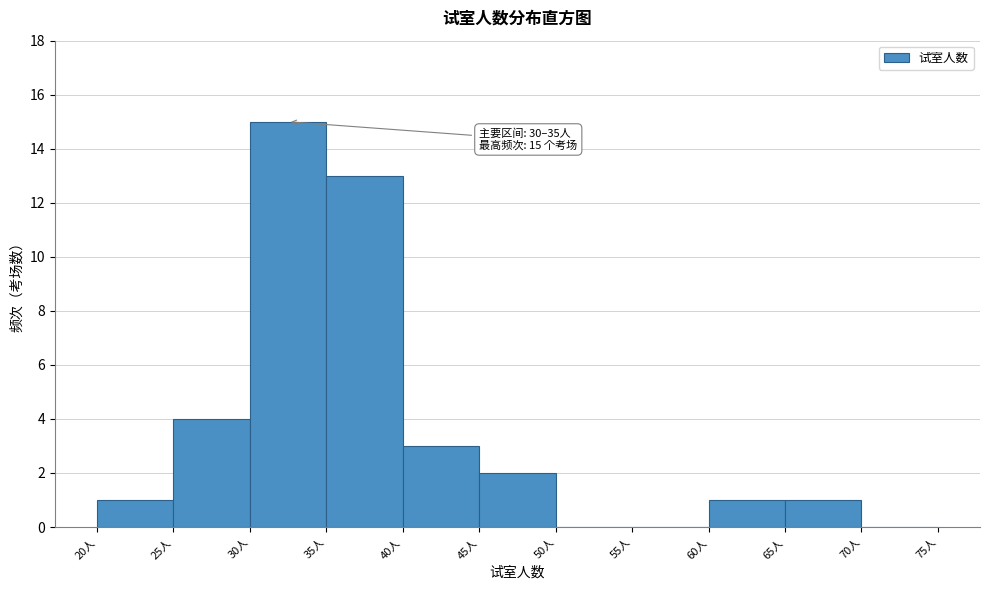

Over which range of the x-axis is the bar tallest?

30 to 35